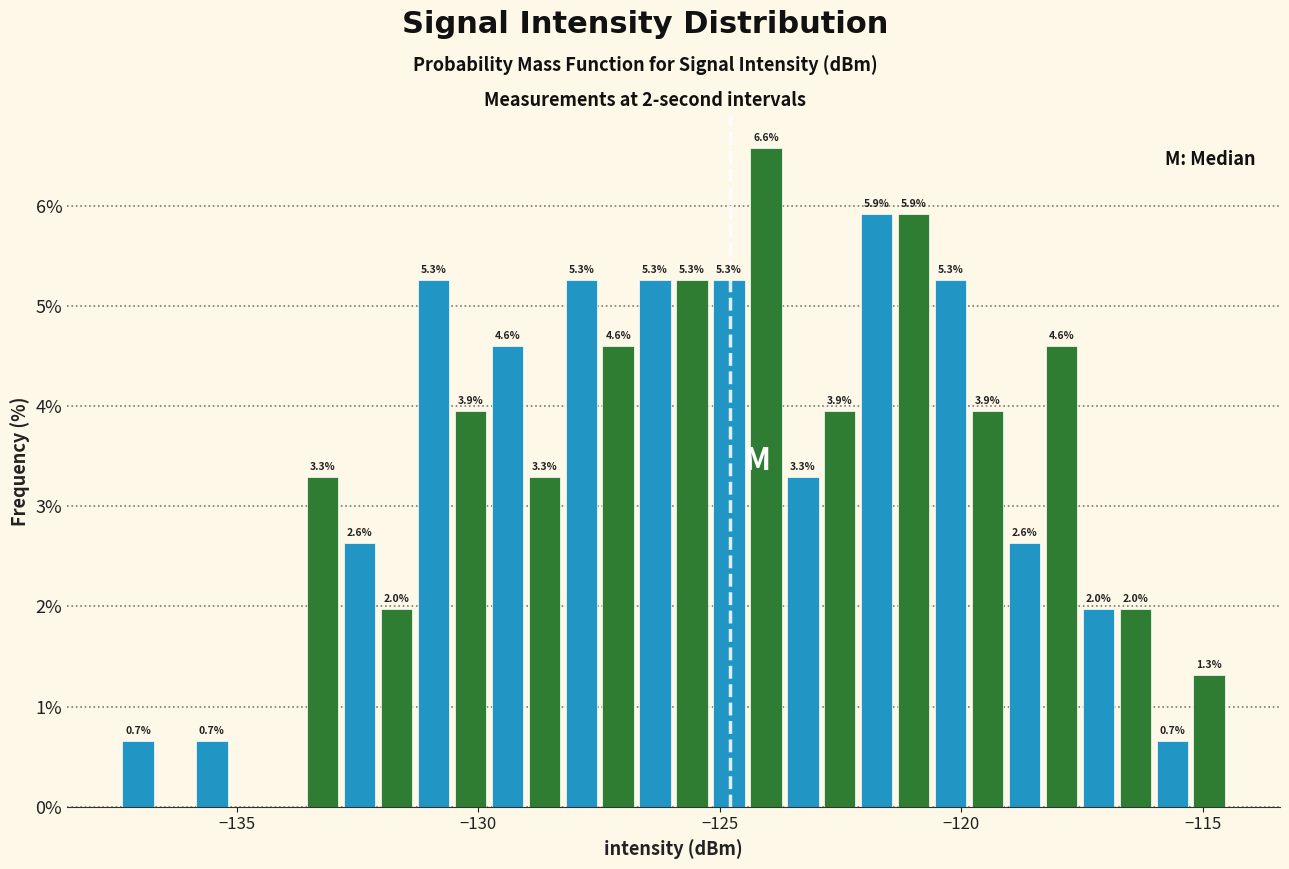

Around what value on the x-axis is the tallest bar? Give the approximate position of its centre, as read against the axis.

-124.0